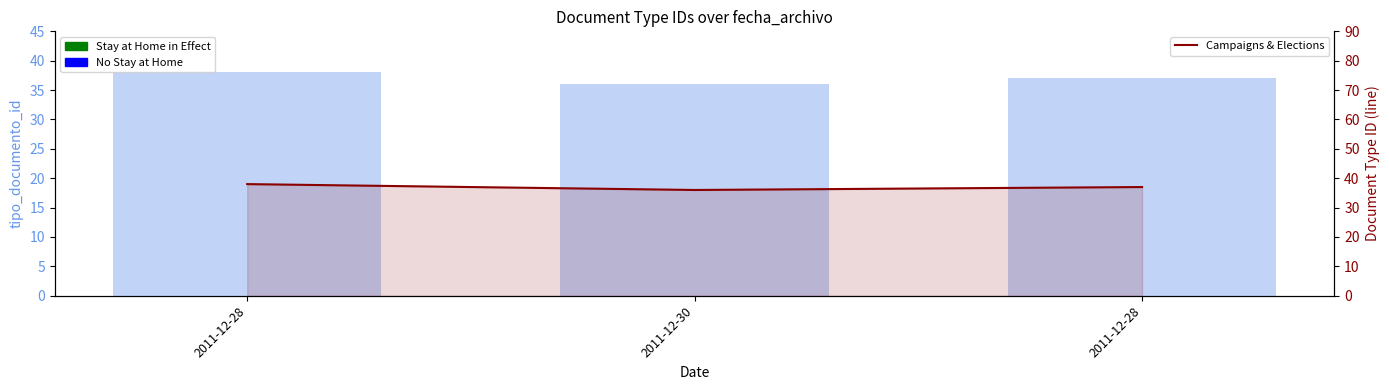

What is the greatest value displayed?

38